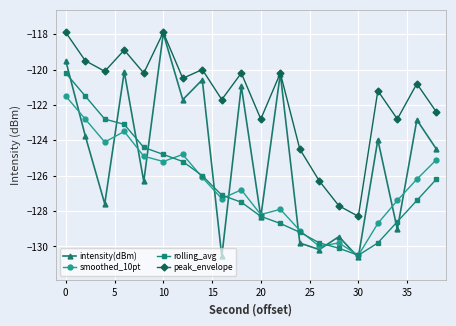

What is the lowest value of the rolling_avg series?

-130.5